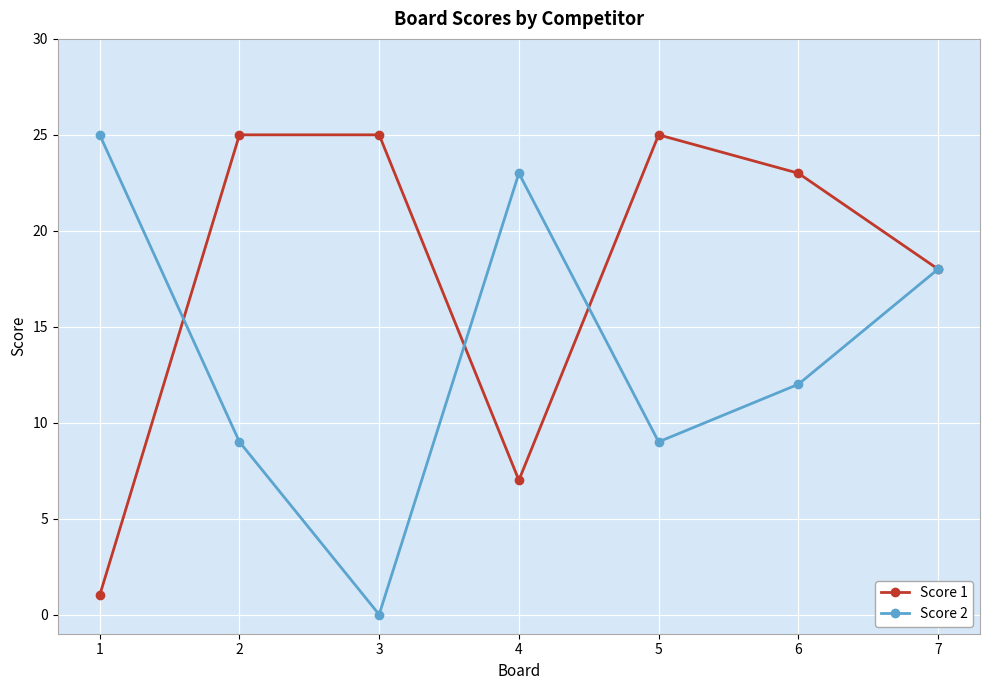

Reading right to left, what are all the values shown in this chart?

Score 1: 18	23	25	7	25	25	1
Score 2: 18	12	9	23	0	9	25